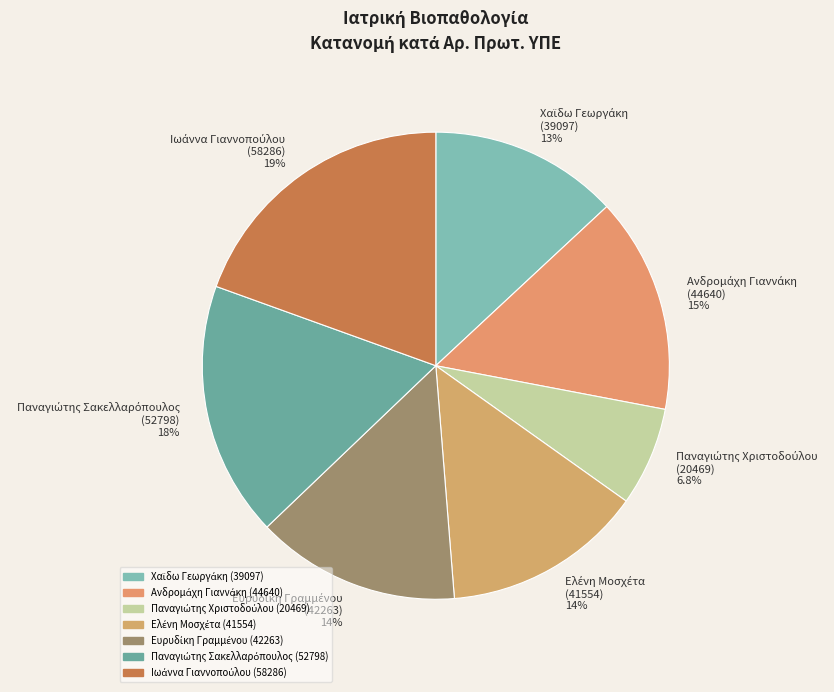

Is there a majority slice in this chart?

No